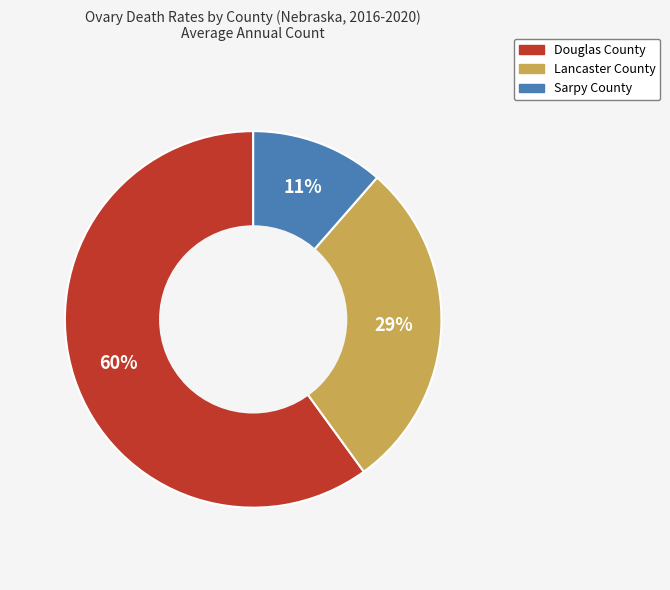

Which category has the biggest portion of the pie?

Douglas County